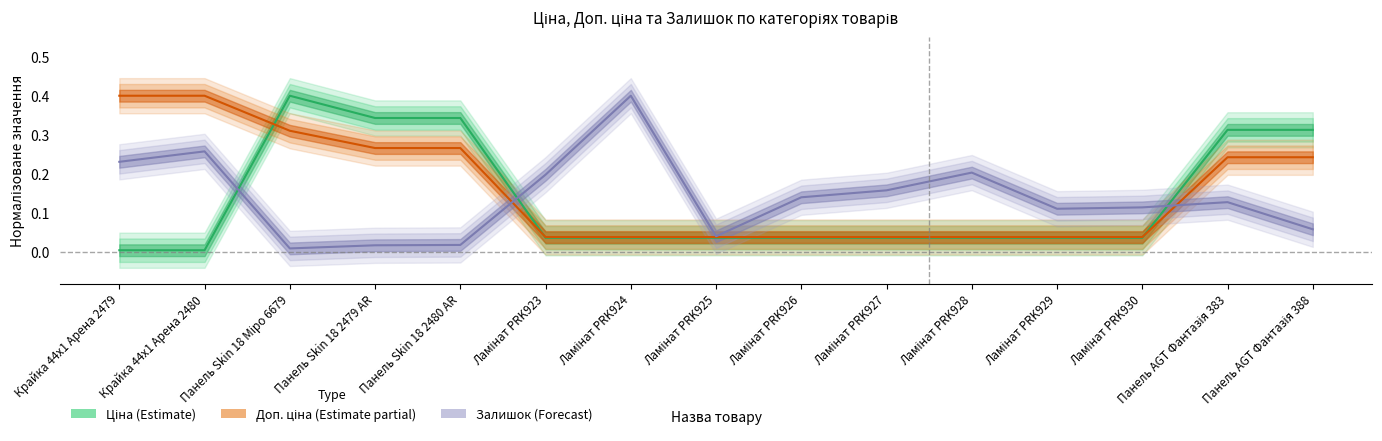

Which series has the largest total across all categories?

Доп. ціна